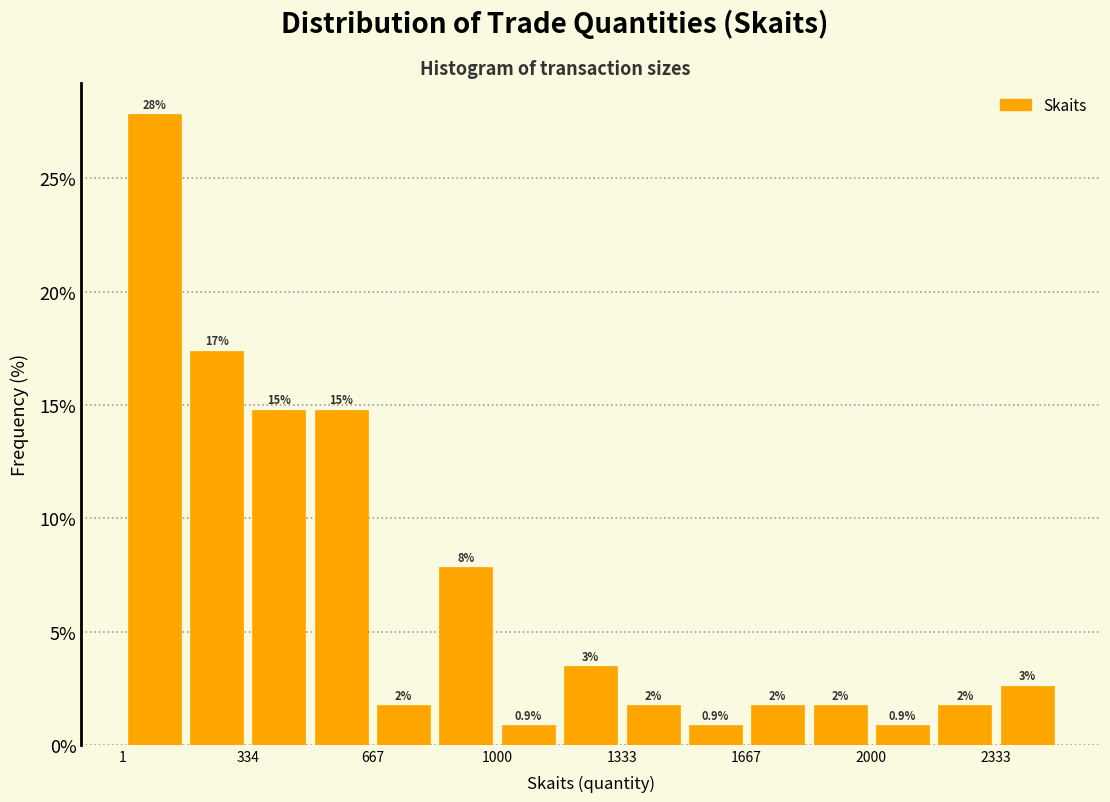

Read against the x-axis, roughly where is the centre of the tallest bar?

100